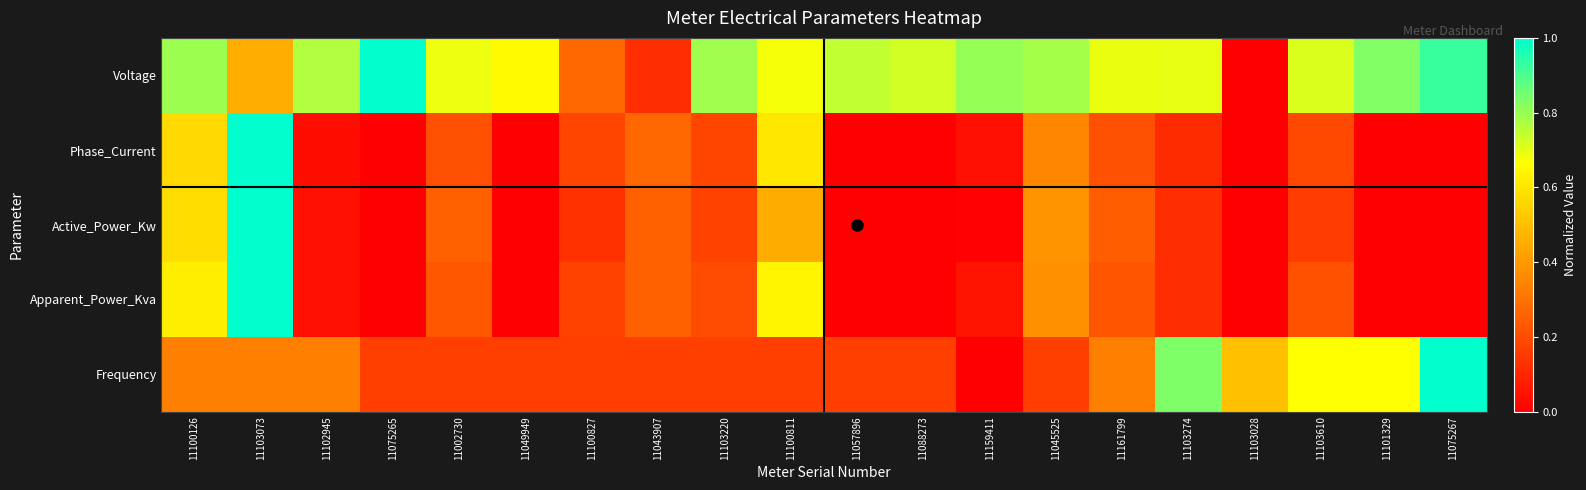

Between 11043907 and 11002730, which is larger?

11002730